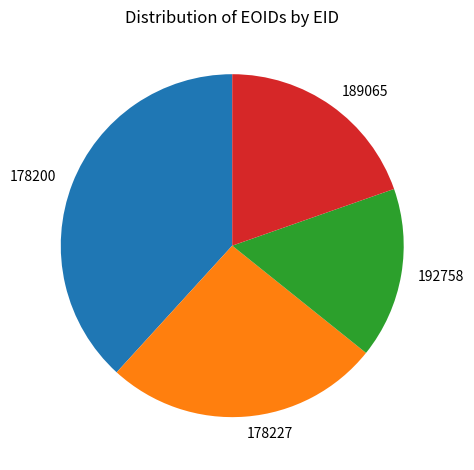

Does any single category account for the majority?

No